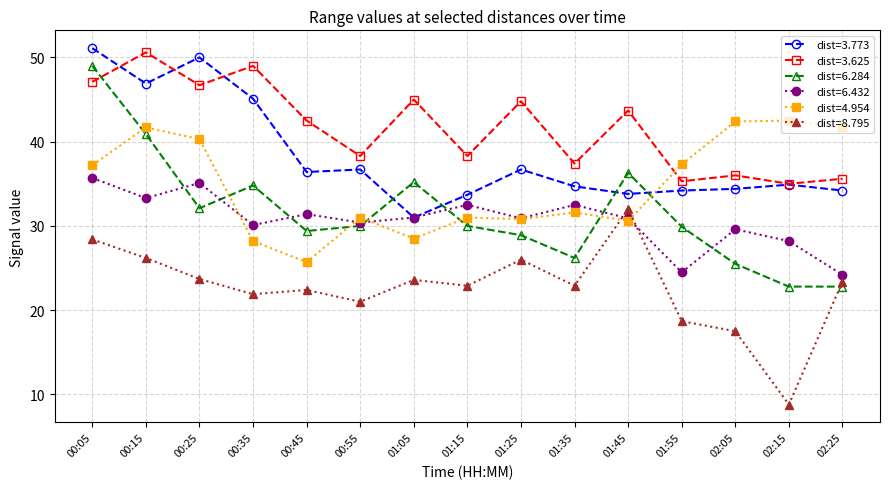

True or false: dist=3.625 and dist=6.432 intersect in this chart.

False